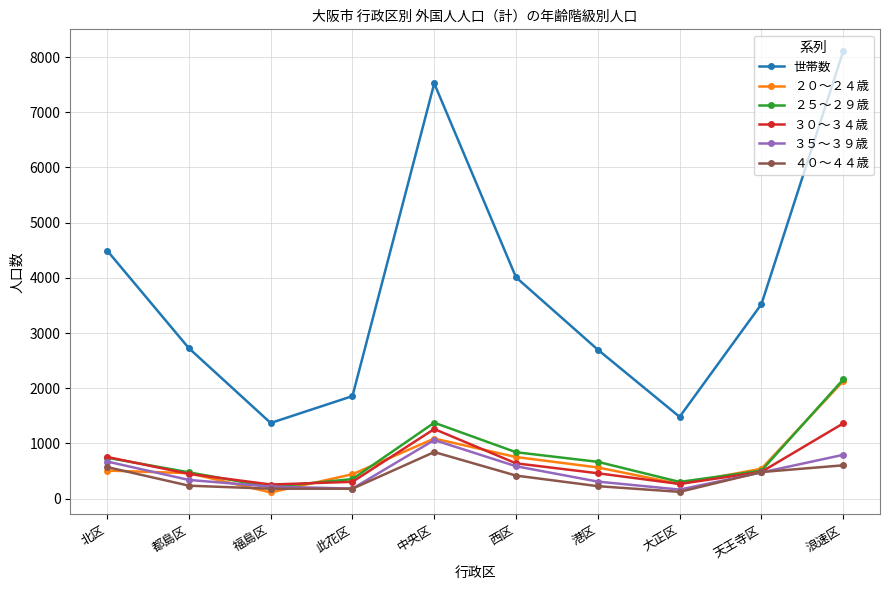

True or false: ２５～２９歳 has a value of 635 at 浪速区.

False